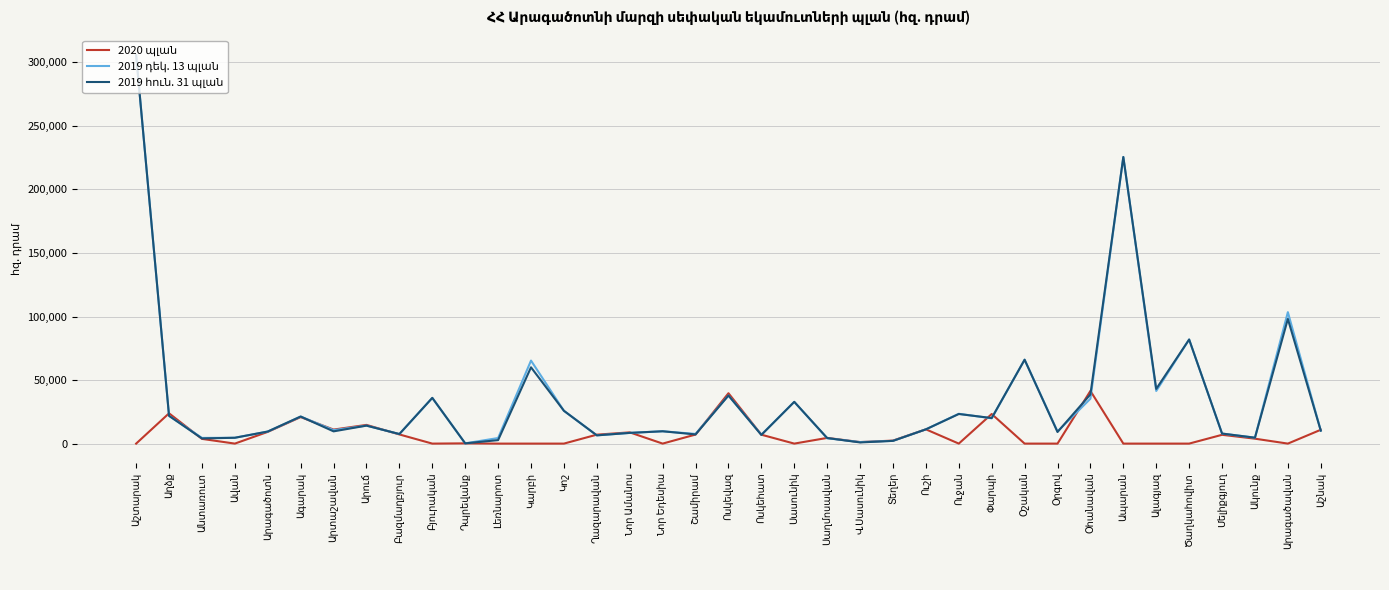

At which category is the sum across all series the highest?

Աշտարակ